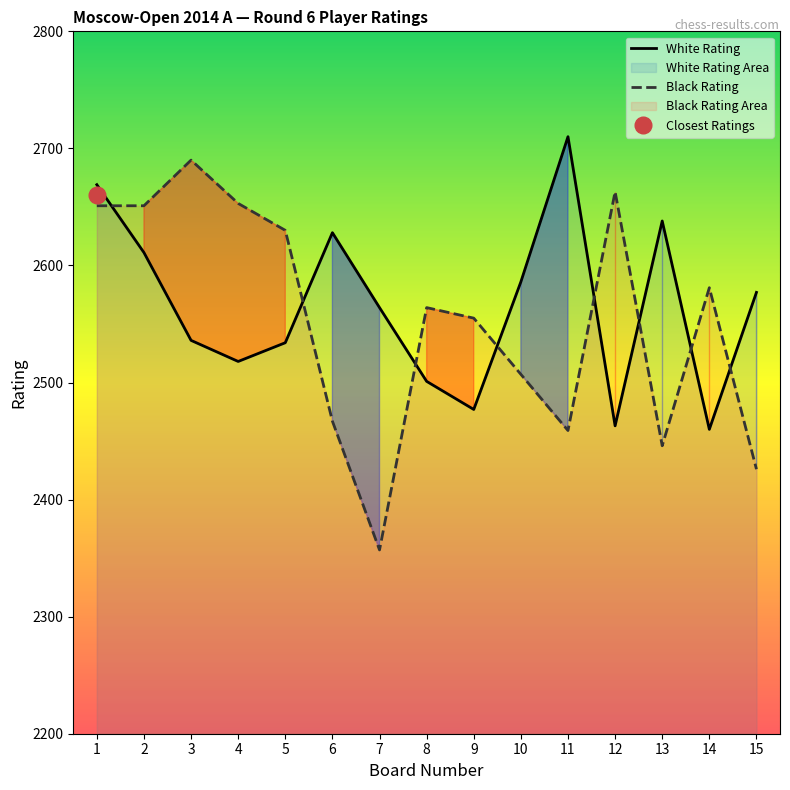

Is it true that Black Rating equals 2507 at 10?

True